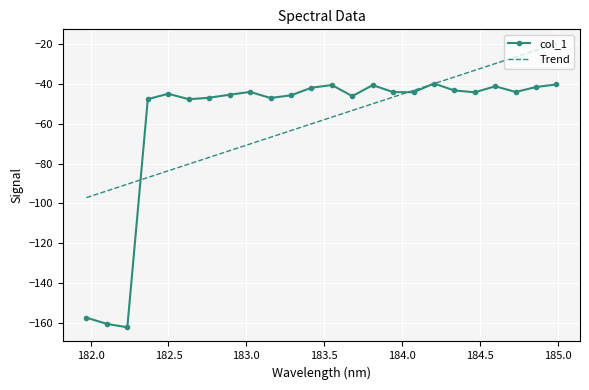

How many values in the Trend series are below -56?

13